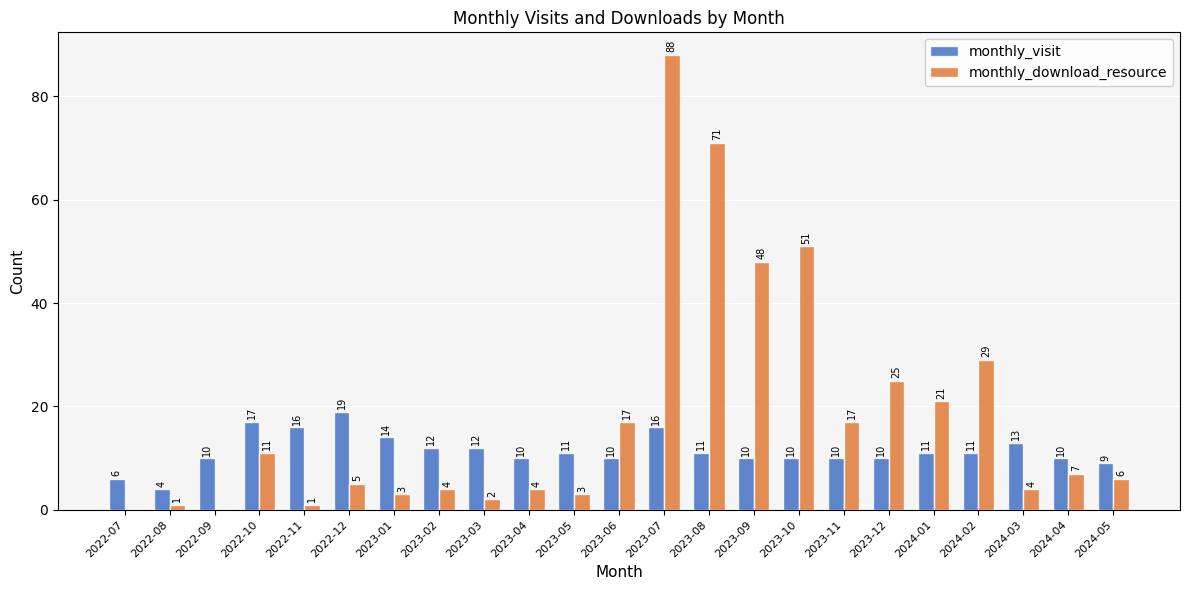

Read the monthly_visit value at 2023-04.

10